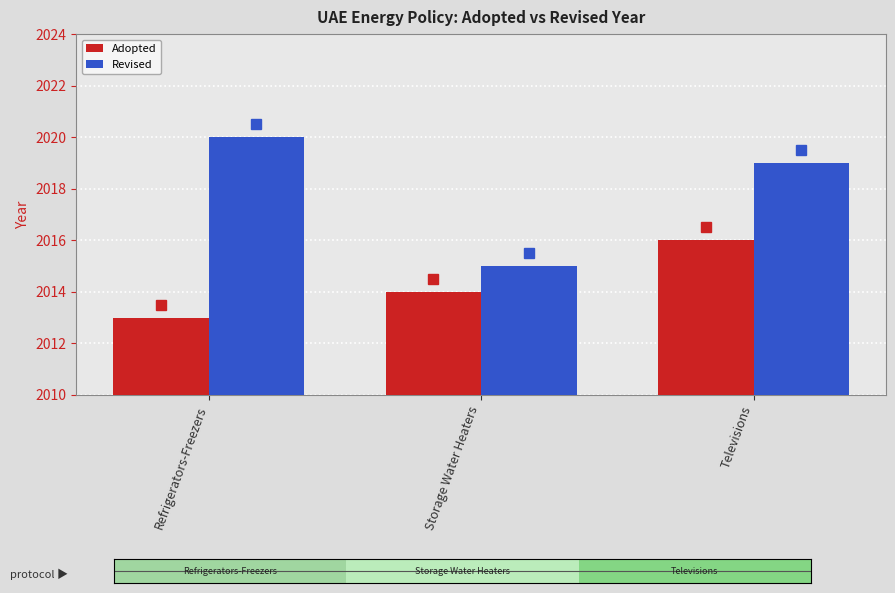

What is the spread (max minus min) of values at Refrigerators-Freezers?

7